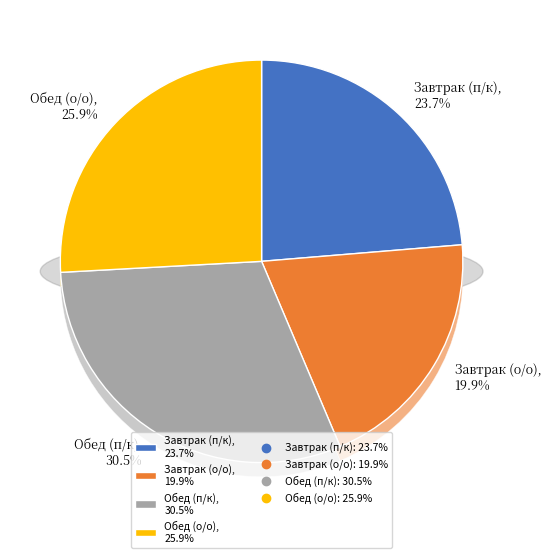

Which slice is the smallest?

Завтрак (о/о)